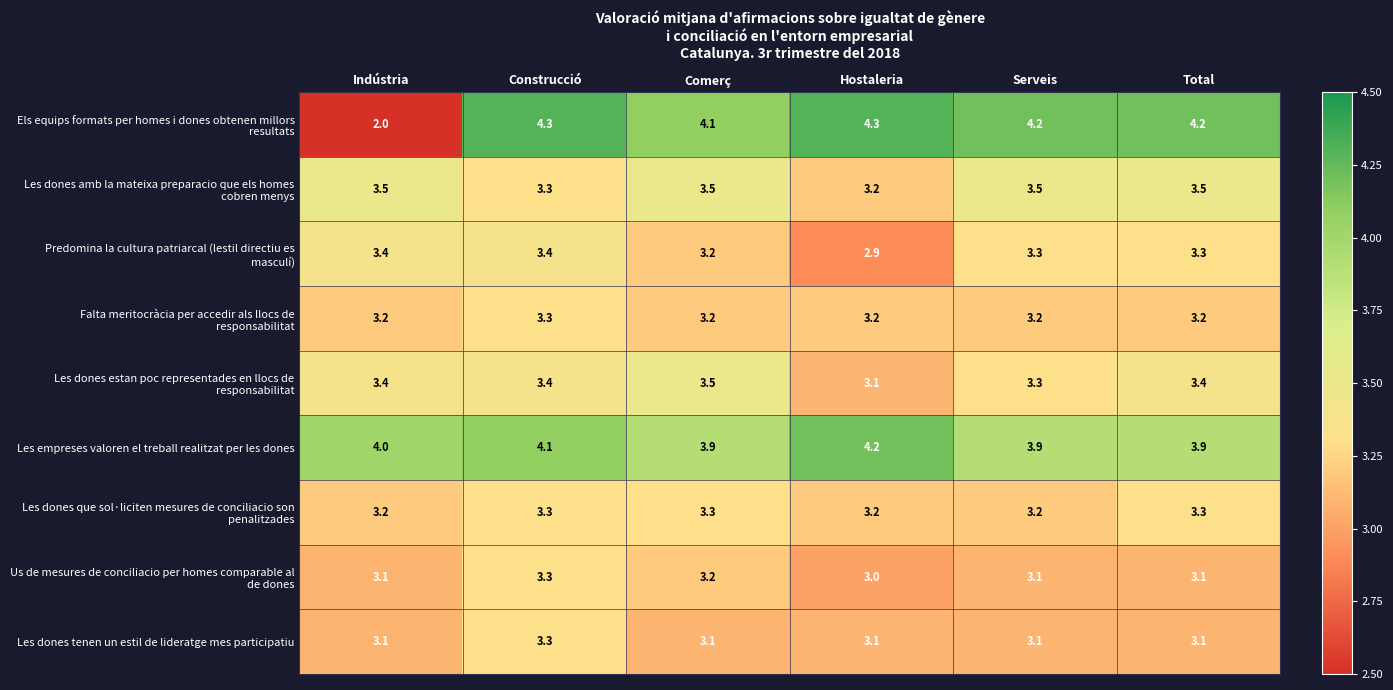

At which label is Les empreses valoren el treball realitzat per les dones closest to 4?

Indústria